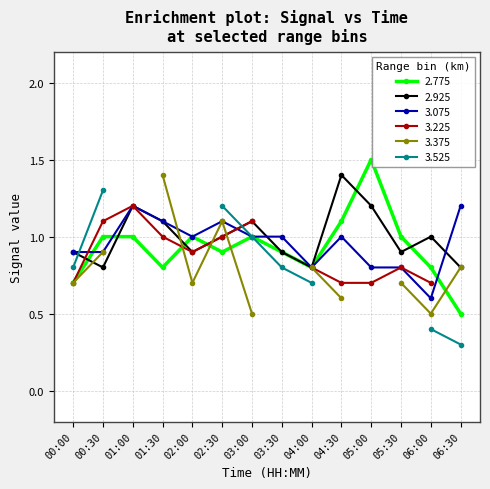

Which series has the largest range (max minus min)?

2.775